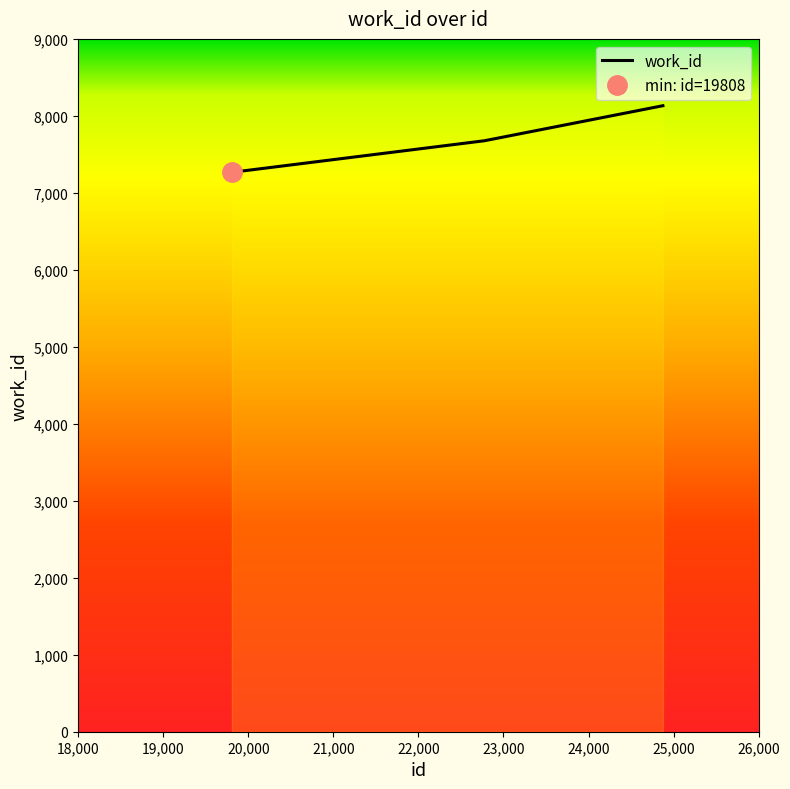

How many series are shown in this chart?

1